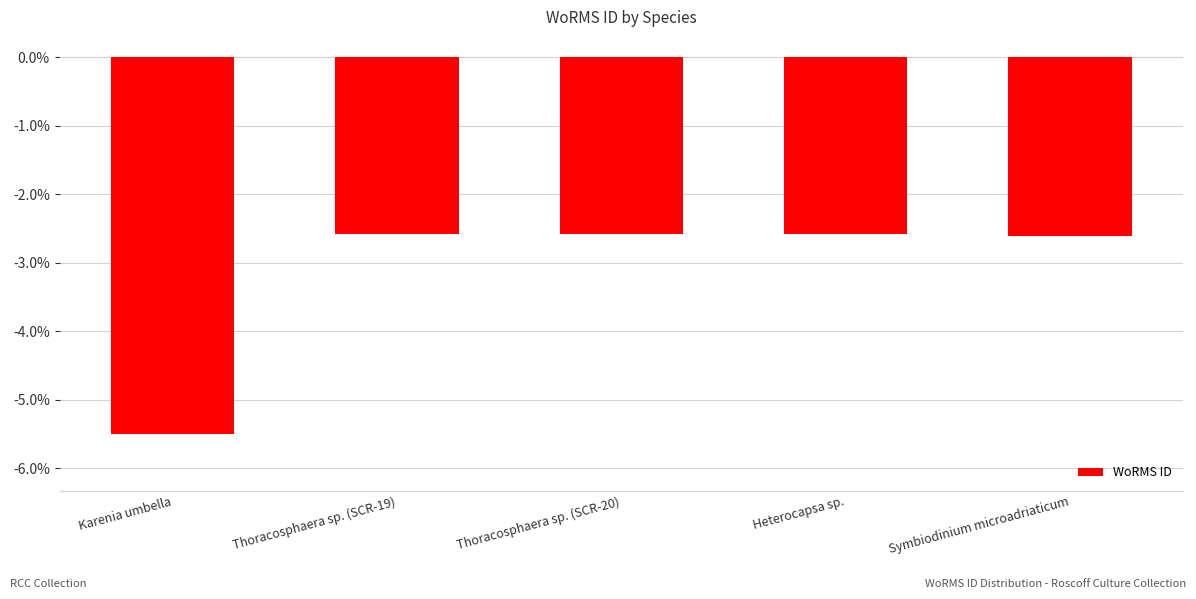

What is the change in value from Karenia umbella to Thoracosphaera sp. (SCR-20)?

+2.9